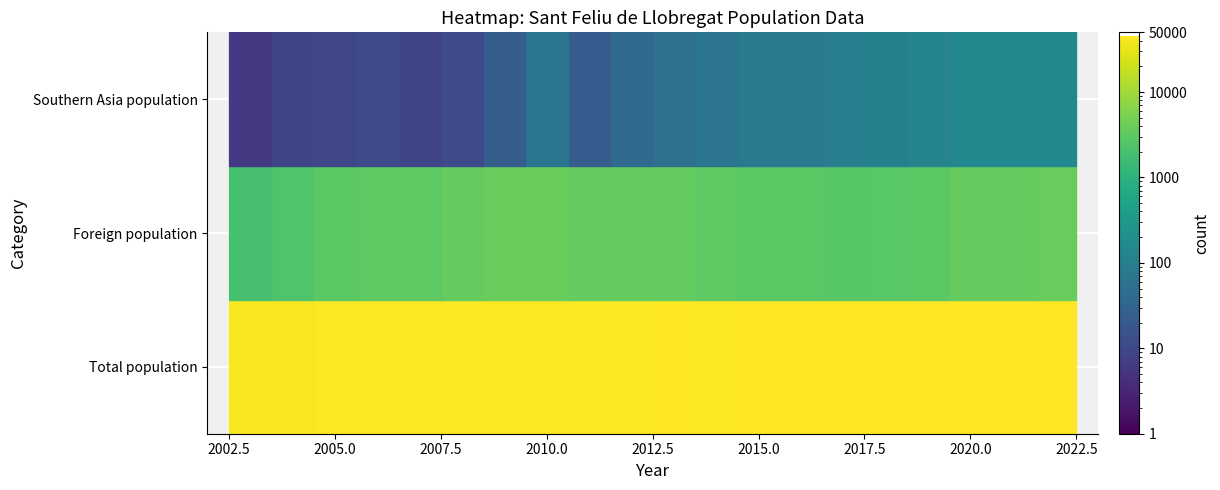

How many data points in Foreign population are above 3249?

9